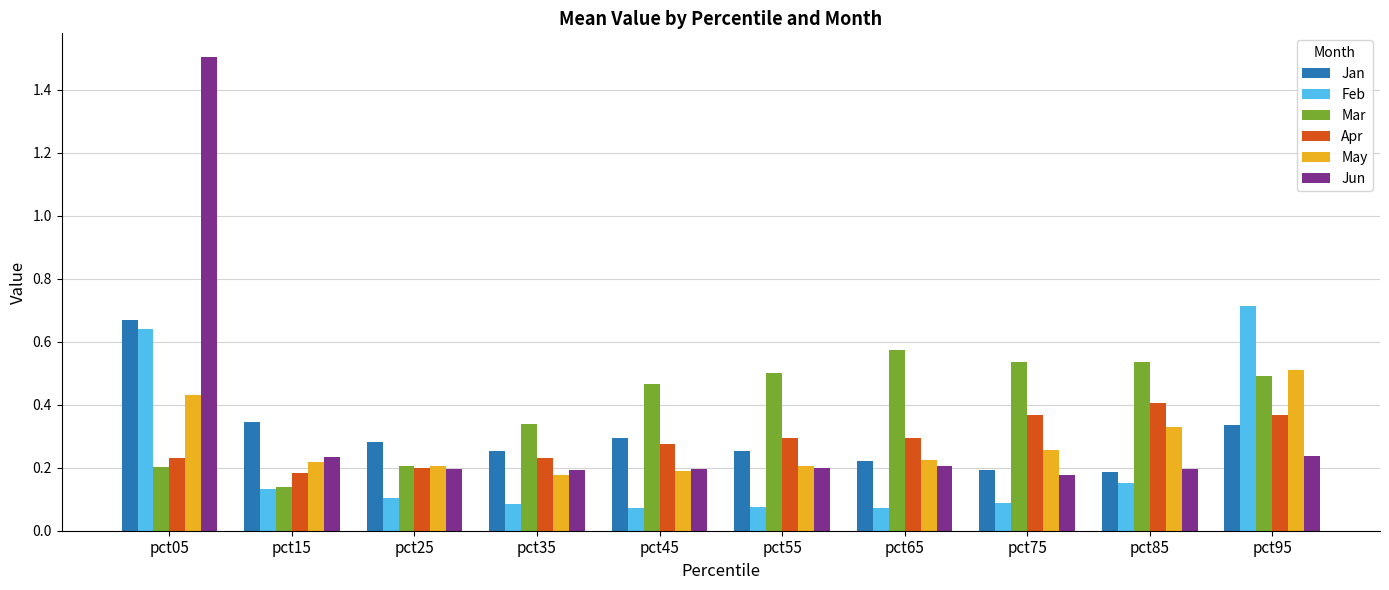

How many bars are there in total?

60